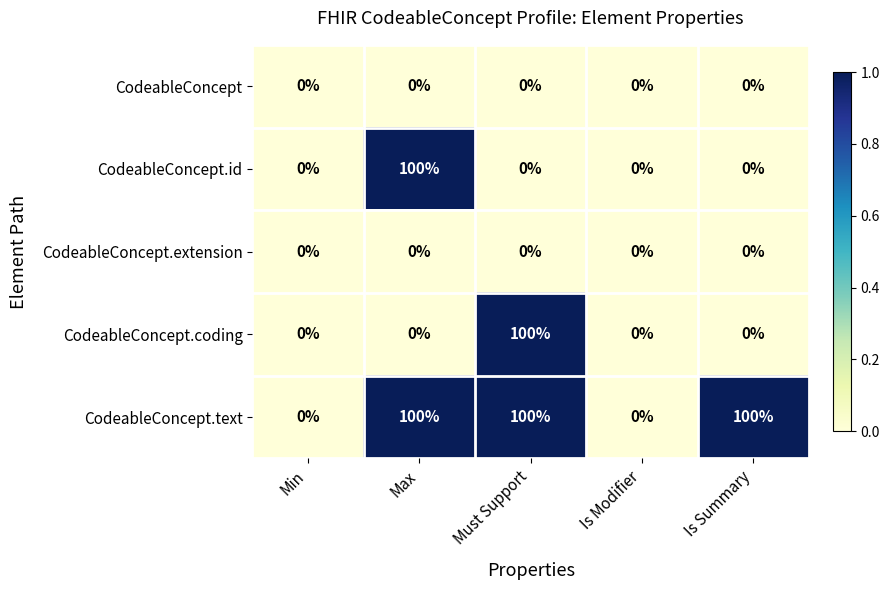

Reading right to left, list all the values displayed in this chart.

CodeableConcept: Is Summary=0	Is Modifier=0	Must Support=0	Max=0	Min=0
CodeableConcept.id: Is Summary=0	Is Modifier=0	Must Support=0	Max=100	Min=0
CodeableConcept.extension: Is Summary=0	Is Modifier=0	Must Support=0	Max=0	Min=0
CodeableConcept.coding: Is Summary=0	Is Modifier=0	Must Support=100	Max=0	Min=0
CodeableConcept.text: Is Summary=100	Is Modifier=0	Must Support=100	Max=100	Min=0